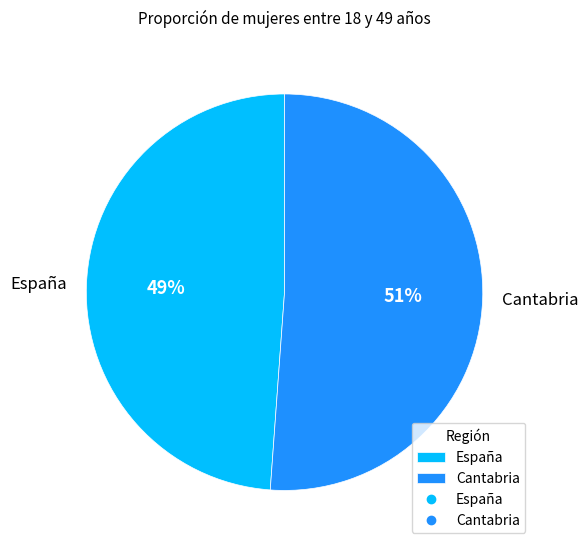

Is the sum of España and Cantabria greater than half?

Yes